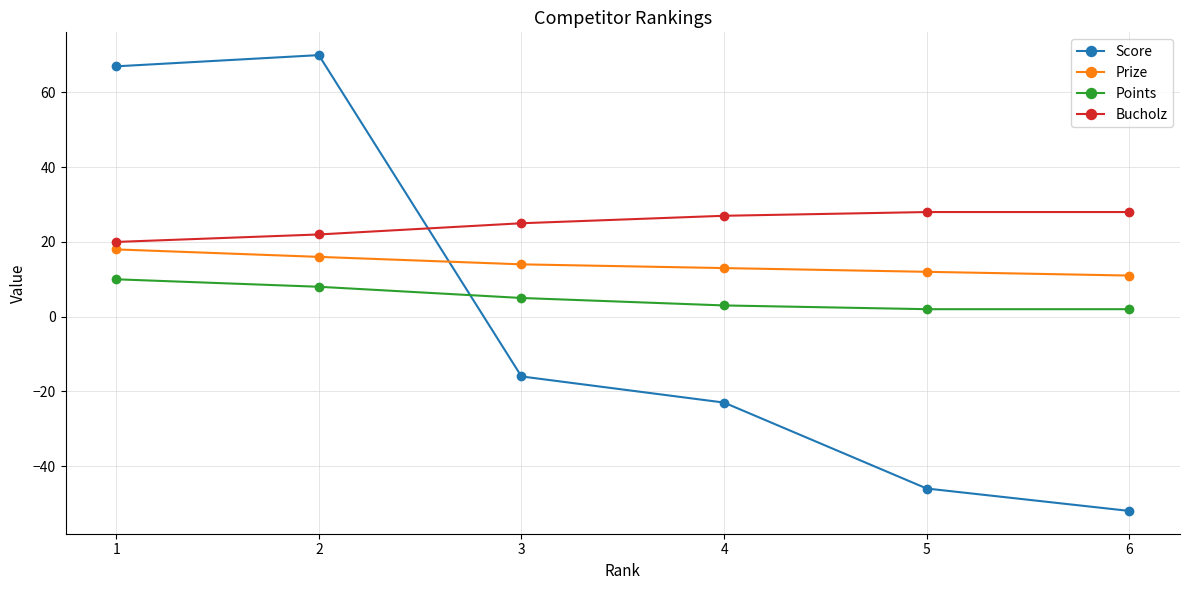

What is the average value of the Prize series?

14